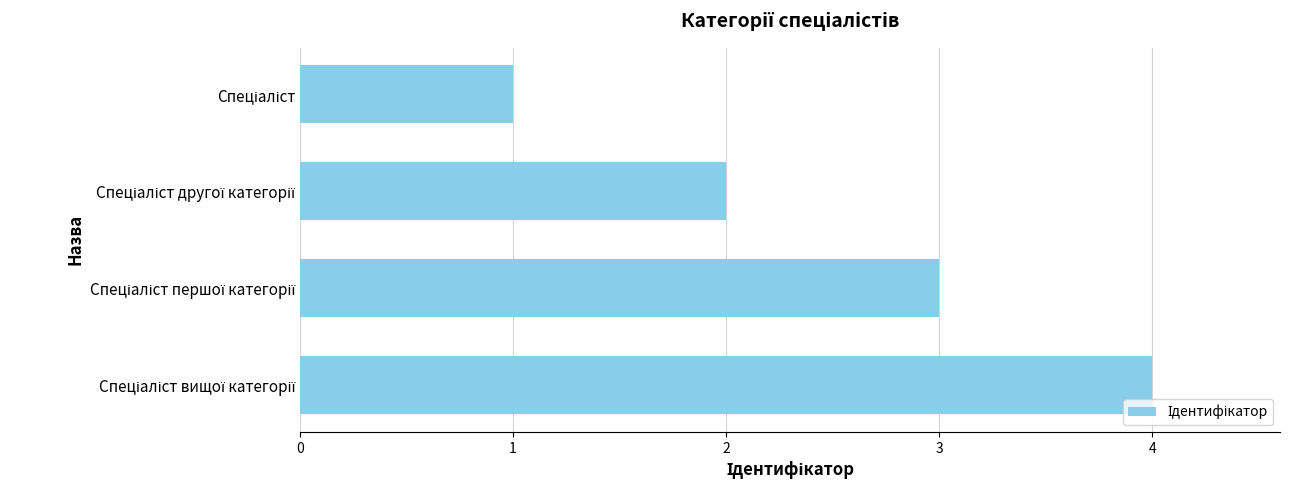

What is the greatest value displayed?

4